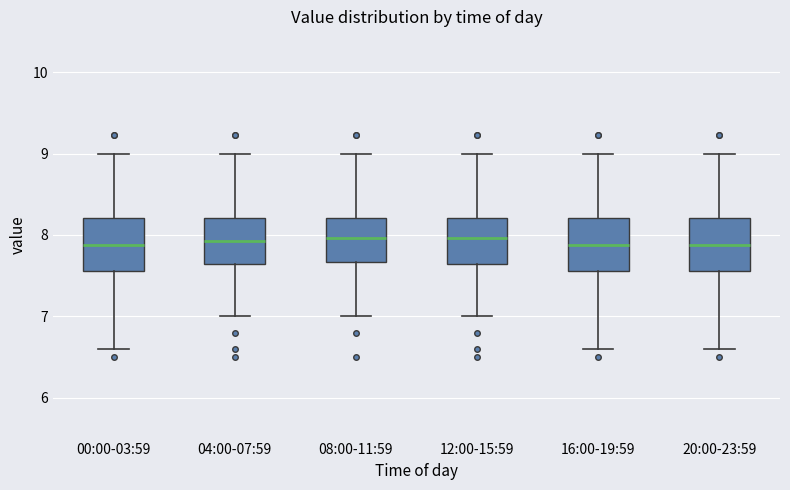

Reading left to right, read every box against the y-axis: the position of its median line, the range the box covers, and the ends of its whiskers. The values are not printed on the chart, so give them approximately, as read against the axis.

00:00-03:59: median 7.9, box 7.6 to 8.2, whiskers 6.6 to 9.0
04:00-07:59: median 7.9, box 7.6 to 8.2, whiskers 7.0 to 9.0
08:00-11:59: median 8.0, box 7.7 to 8.2, whiskers 7.0 to 9.0
12:00-15:59: median 8.0, box 7.6 to 8.2, whiskers 7.0 to 9.0
16:00-19:59: median 7.9, box 7.6 to 8.2, whiskers 6.6 to 9.0
20:00-23:59: median 7.9, box 7.6 to 8.2, whiskers 6.6 to 9.0